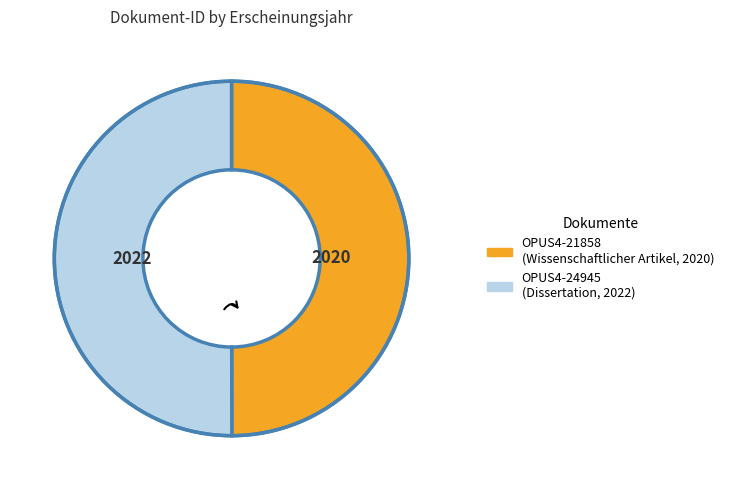

Which category has the smallest portion of the pie?

OPUS4-21858 (2020)